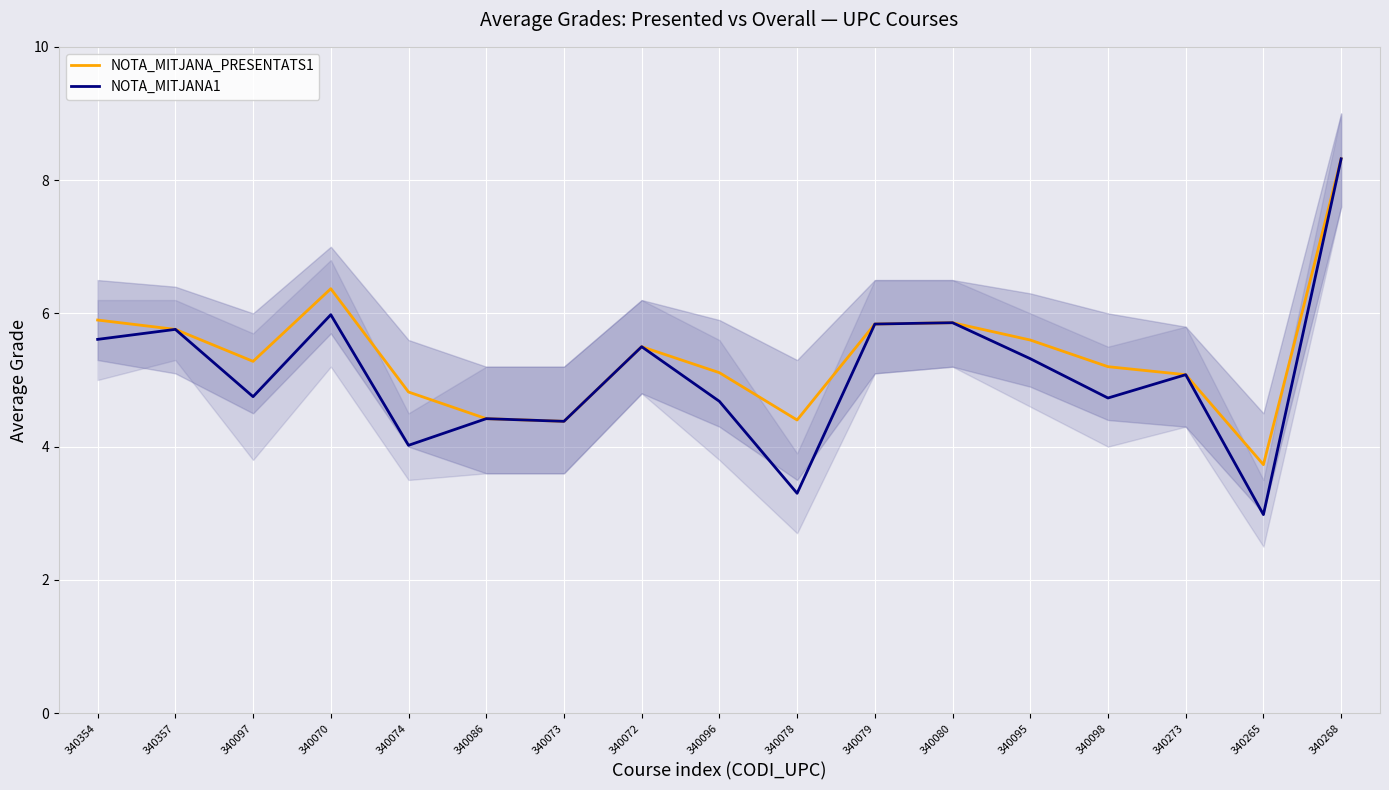

What is the difference between the NOTA_MITJANA1 values at 340273 and 340072?

0.4